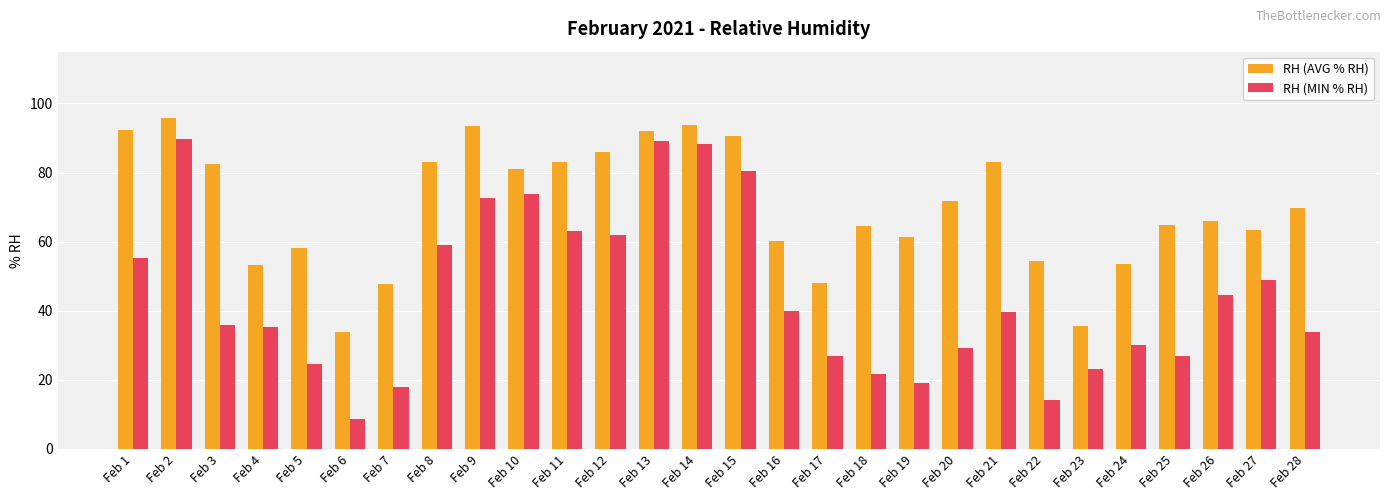

What is the average value of the RH (MIN % RH) series?

44.8